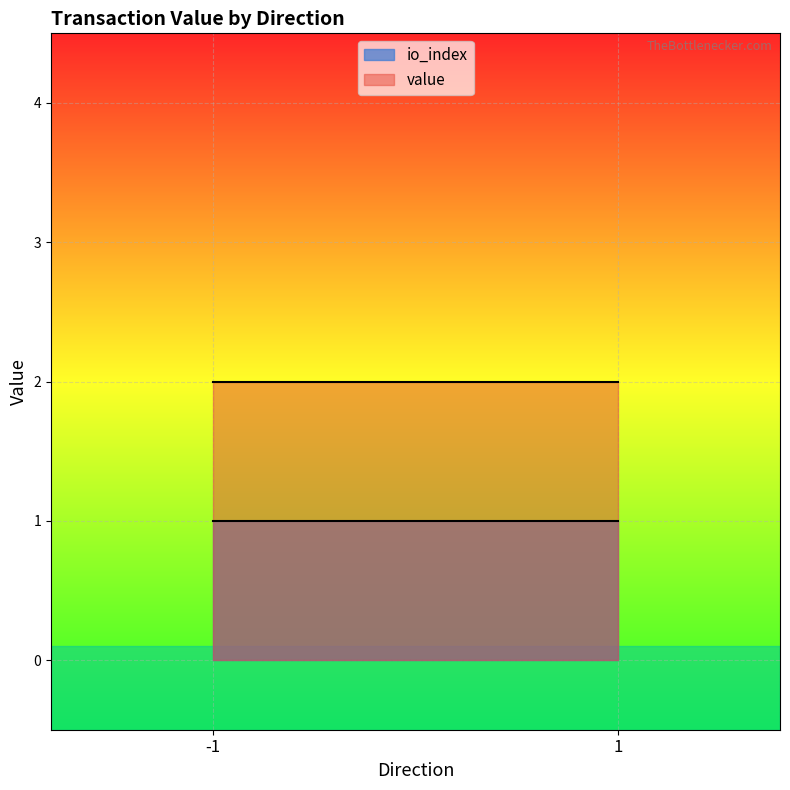

Rank the series by their maximum value, from highest to lowest.

value, io_index